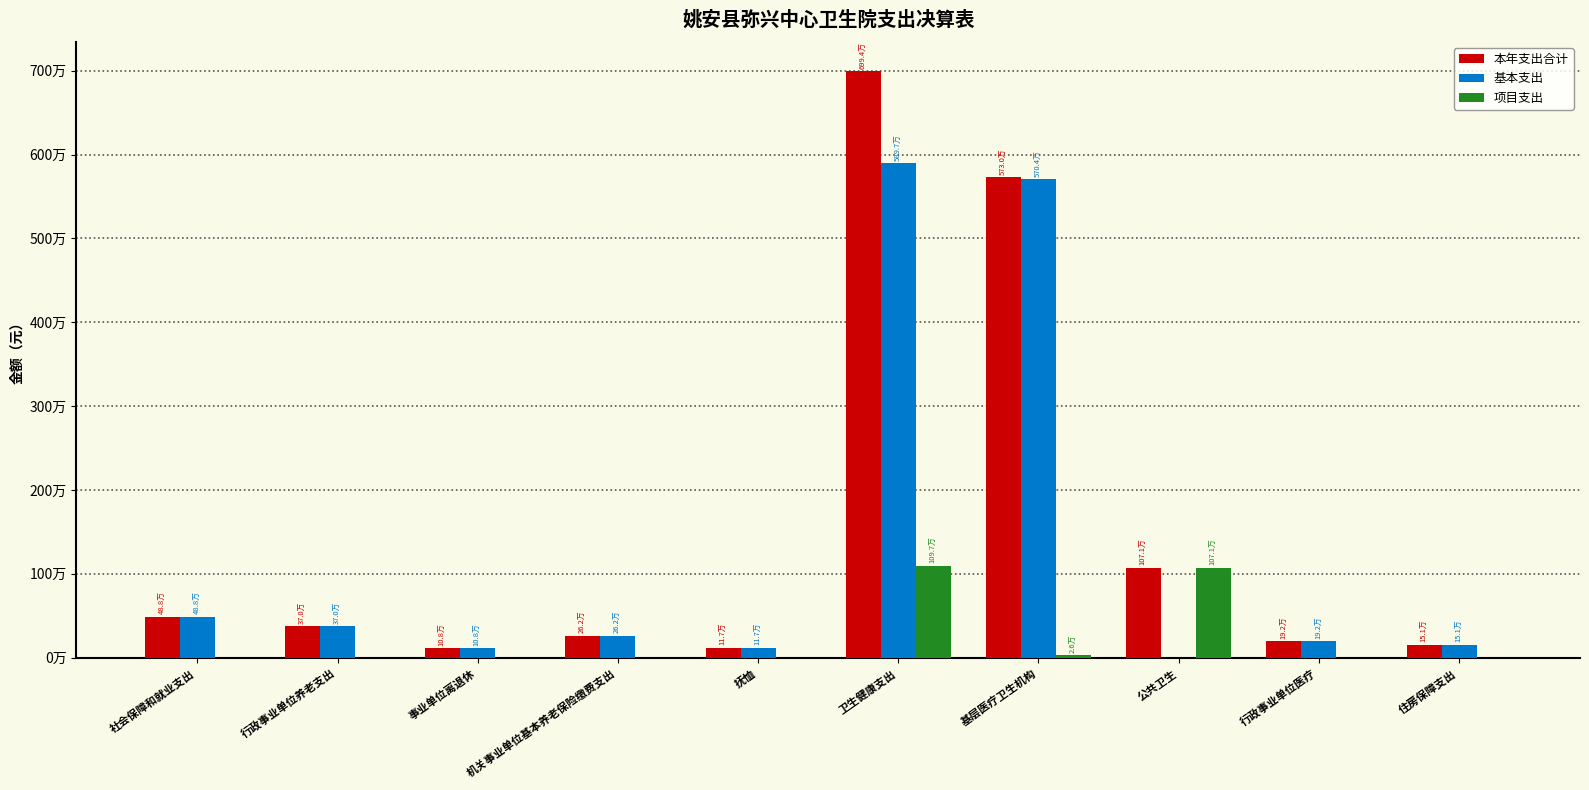

Where is 基本支出 nearest to the value 2948382?

社会保障和就业支出